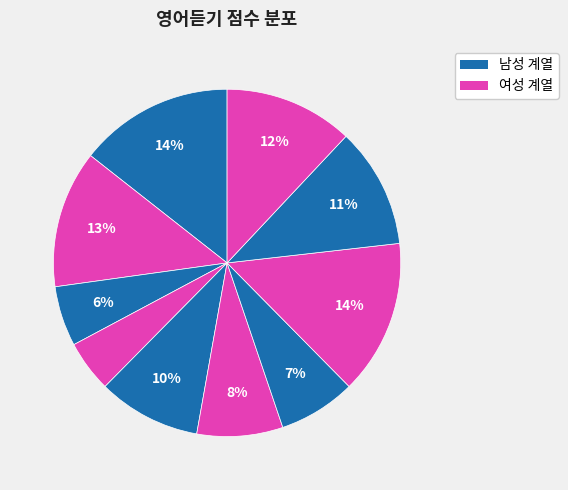

How many slices are in this pie chart?

10